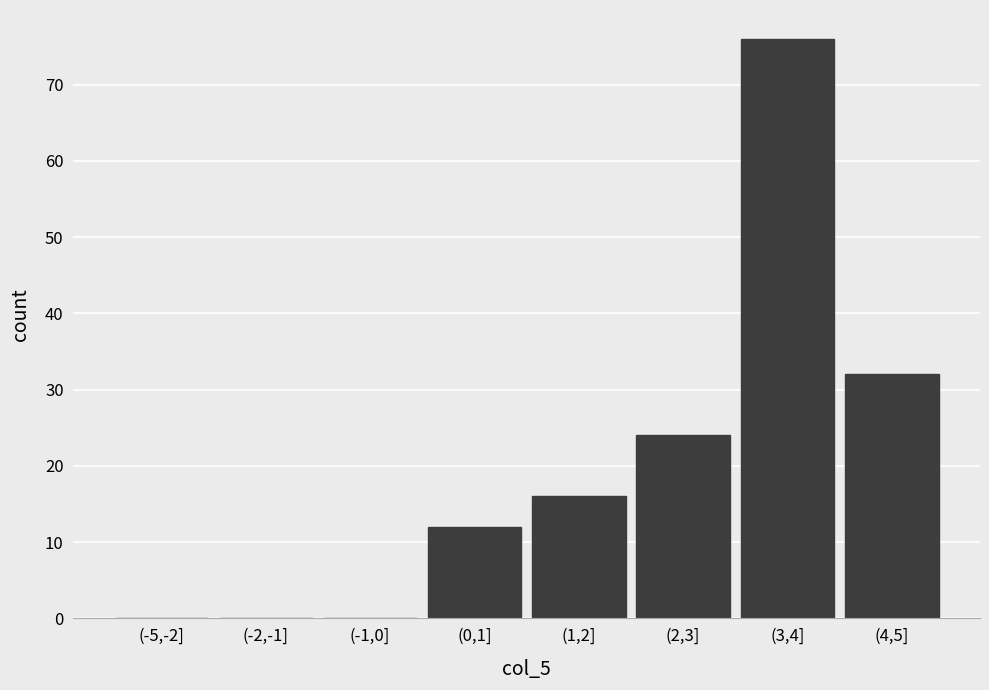

Reading left to right, extract all data points from this chart.

(-5,-2]=0	(-2,-1]=0	(-1,0]=0	(0,1]=12	(1,2]=16	(2,3]=24	(3,4]=76	(4,5]=32